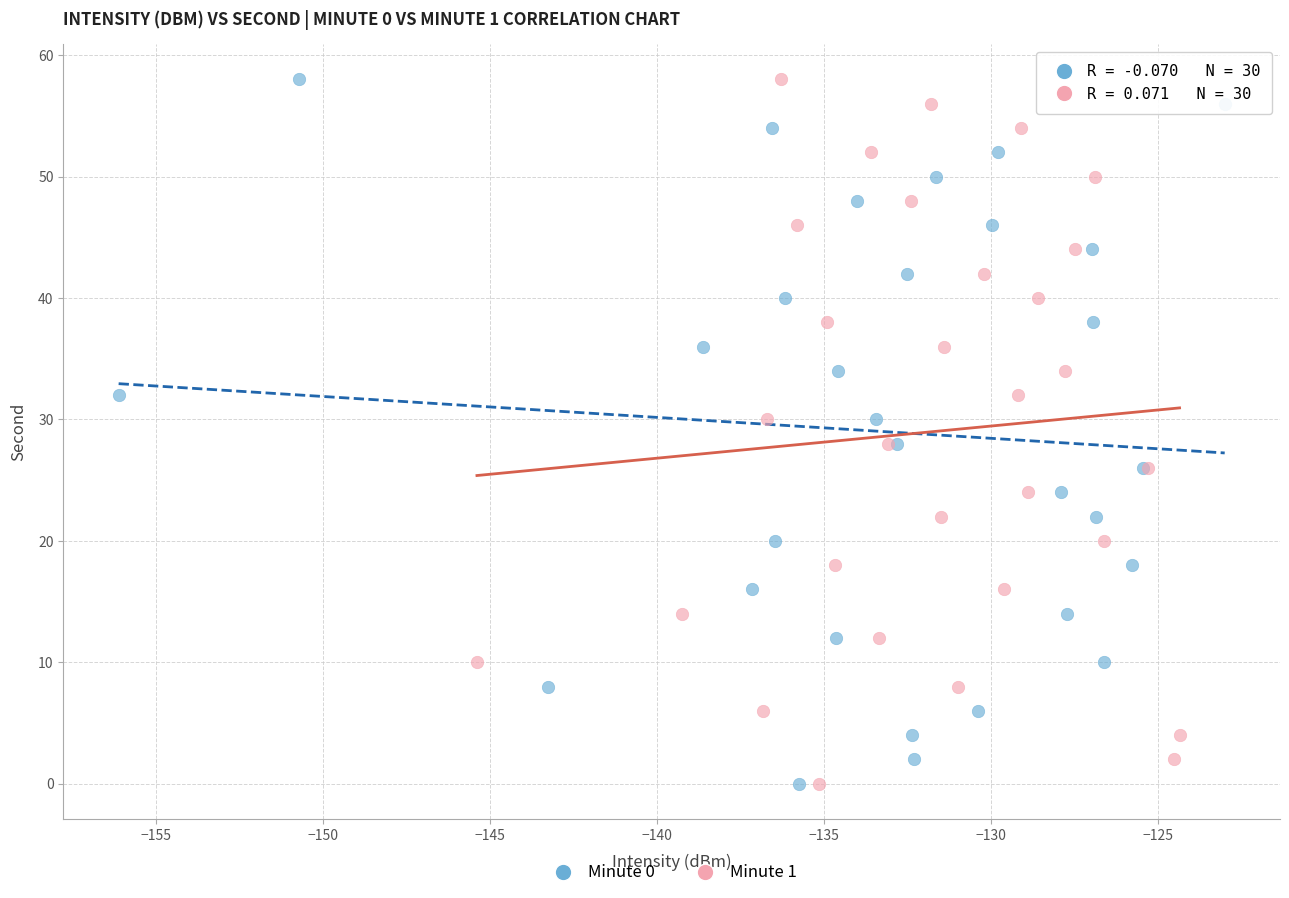

What are all the series names shown in the legend?

Minute 0, Minute 1